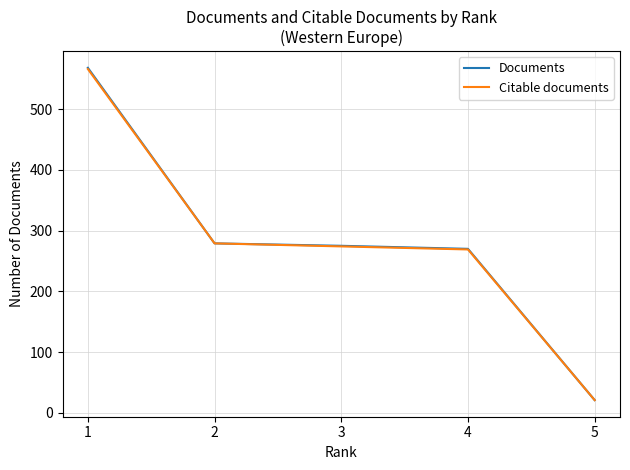

Is the value of Documents at 2 greater than the value of Citable documents at 5?

Yes